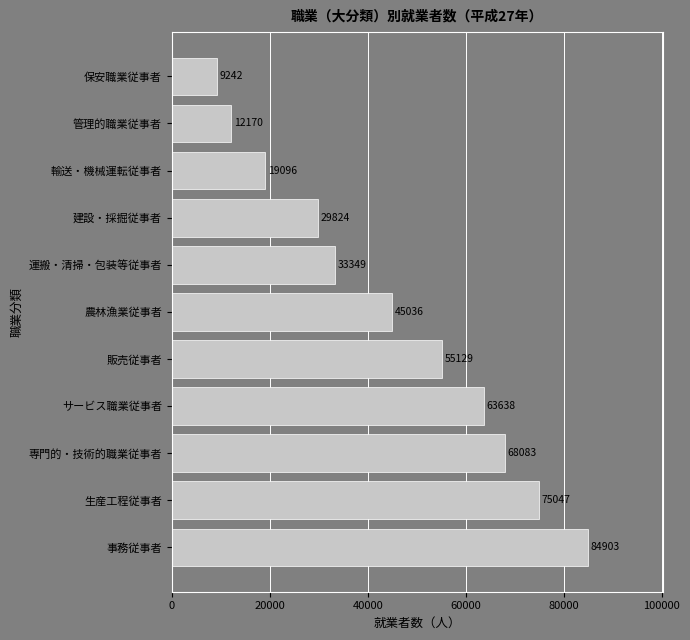

What is the greatest value displayed?

84903